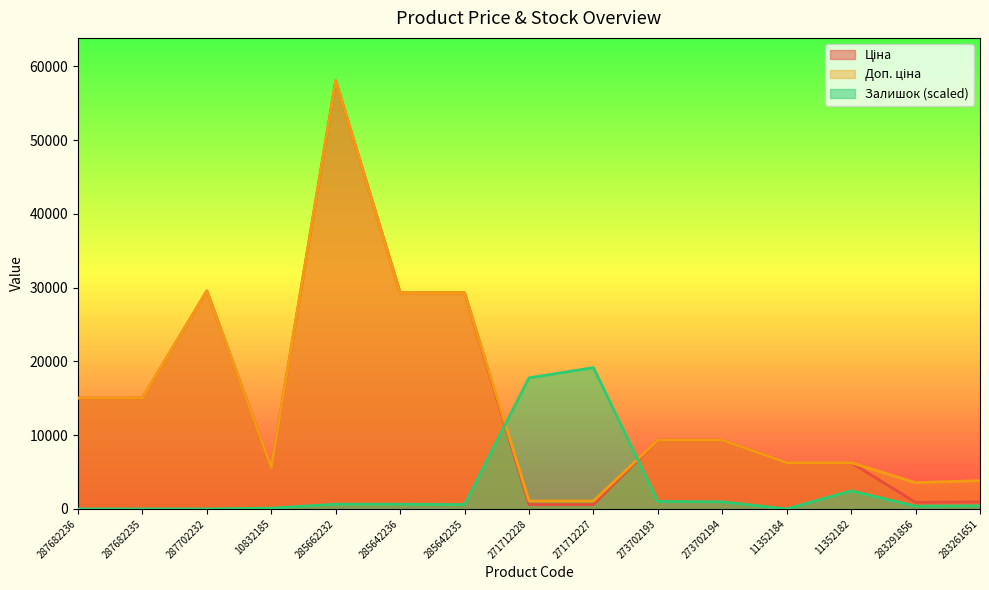

Where do Залишок and Ціна first cross each other?

285642235 and 271712228